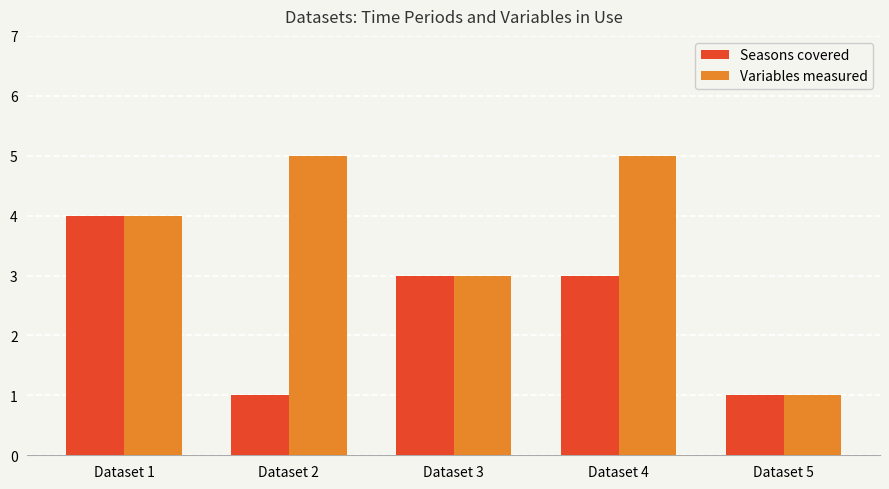

True or false: Variables measured has a value of 0 at Dataset 5.

False